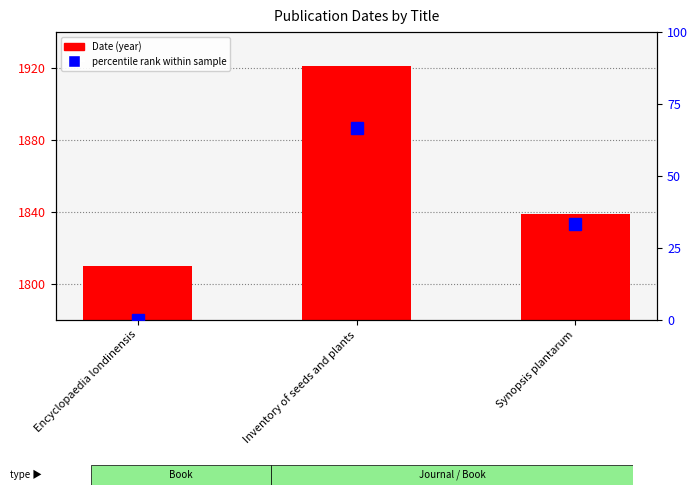

What is the label of the 2nd bar from the right?

Inventory of seeds and plants